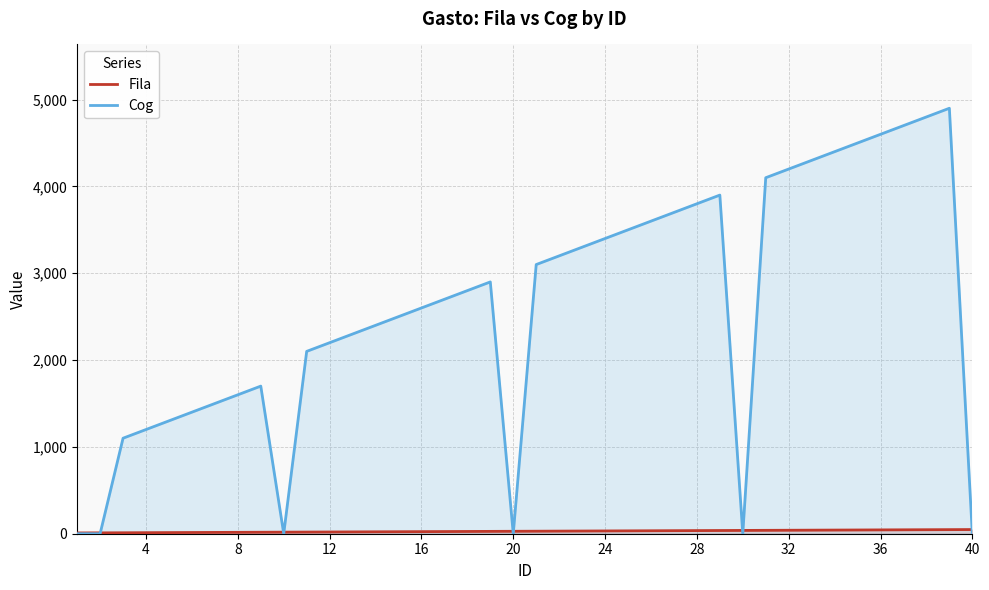

How many intersections are there between Fila and Cog?

8